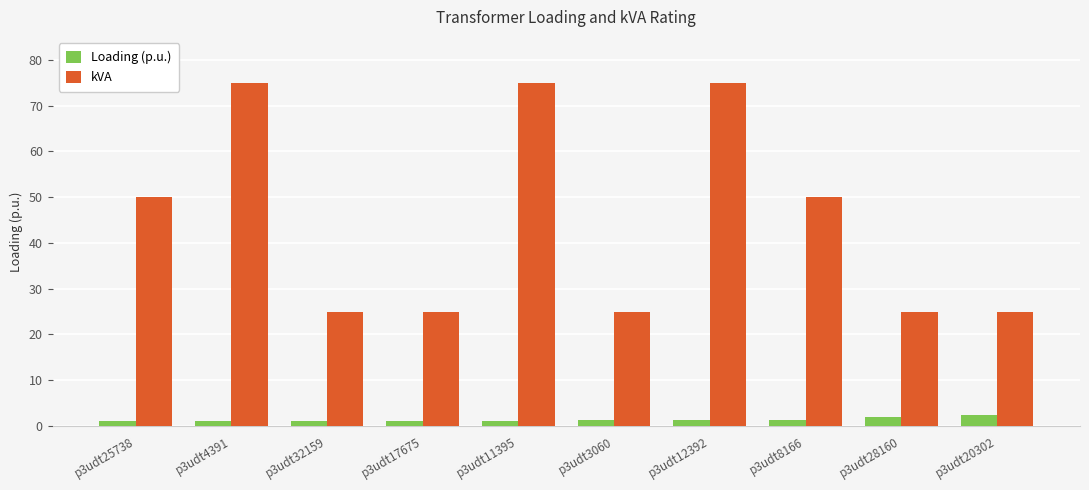

What are all the series names shown in the legend?

Loading (p.u.), kVA